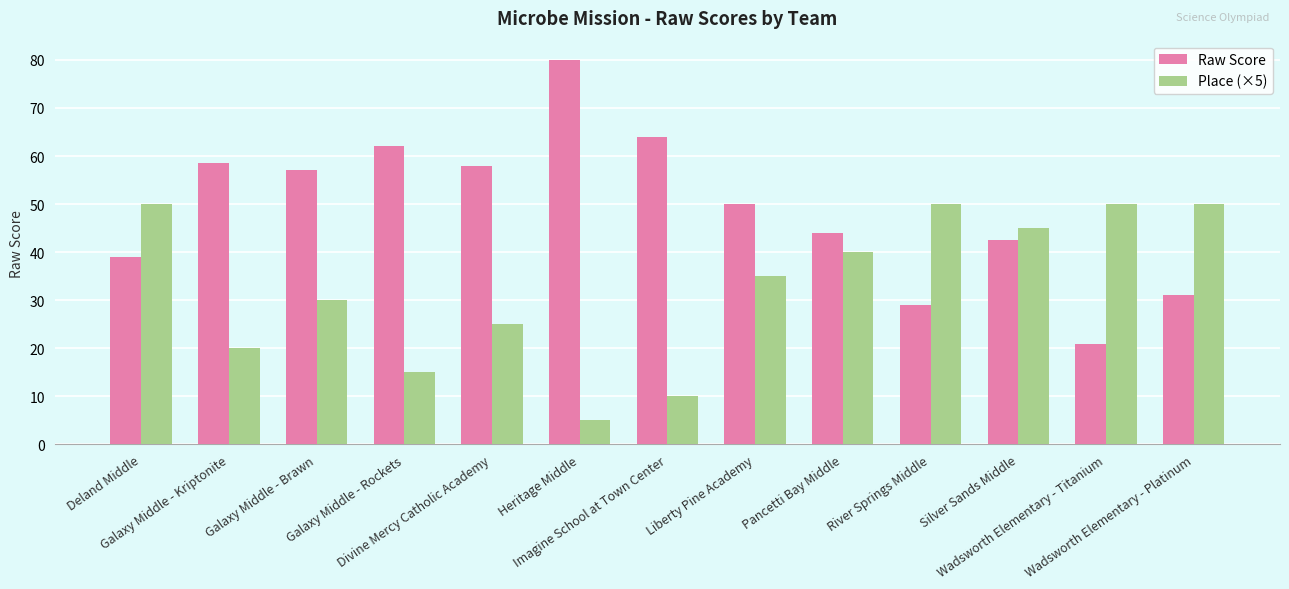

What is the label of the 3rd bar from the left?

Galaxy Middle - Brawn